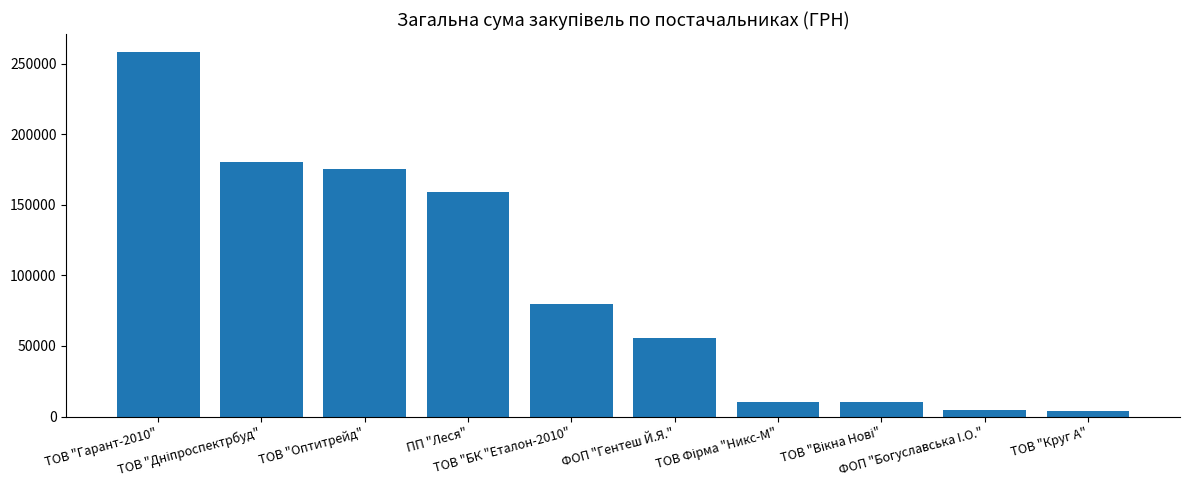

What is the difference between the maximum and second lowest values?

253577.4